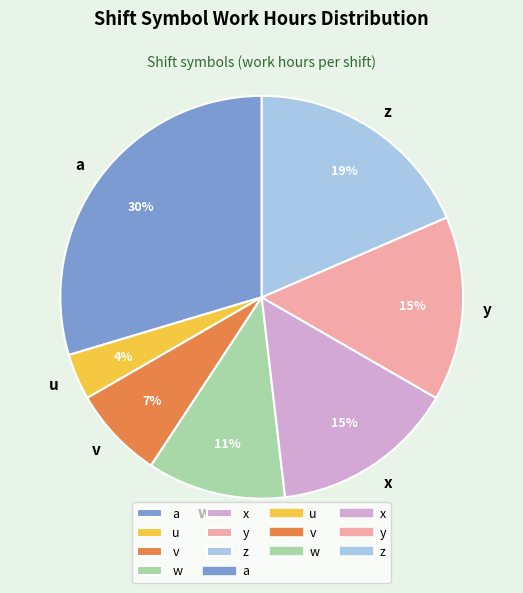

To the nearest percent, what is the difference between the y and z slice percentages?

4%